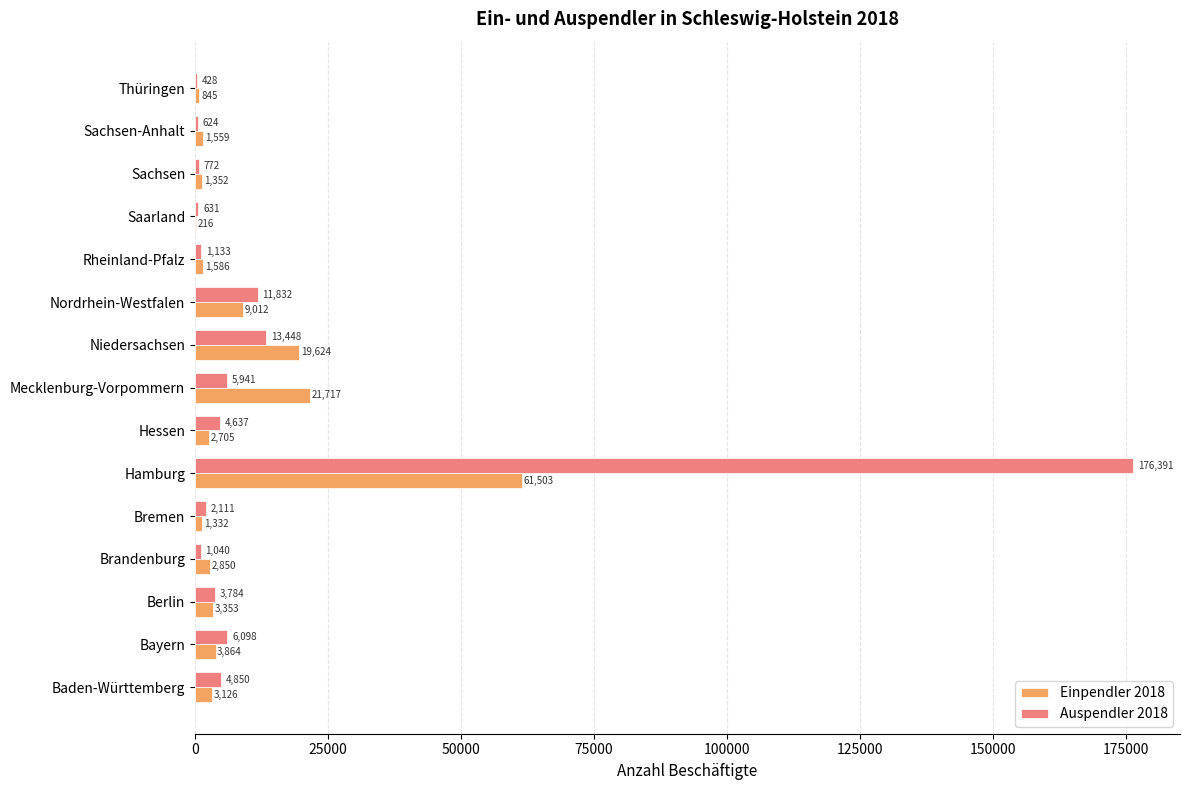

How many categories are shown in the chart?

15